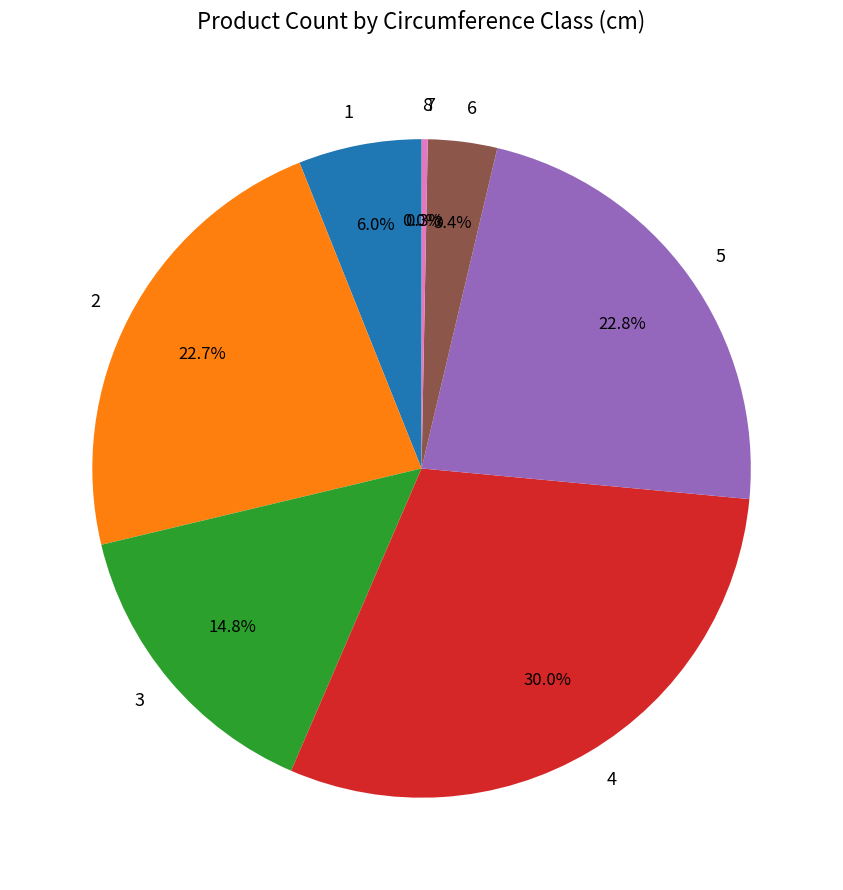

Does any single category account for the majority?

No